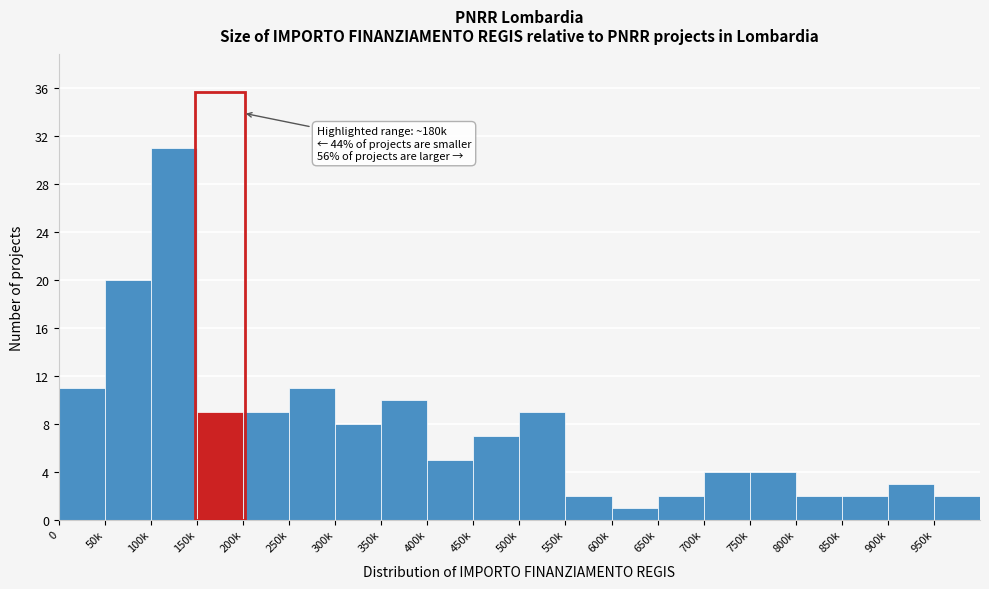

Reading right to left, list all the values displayed in this chart.

2	3	2	2	4	4	2	1	2	9	7	5	10	8	11	9	9	31	20	11